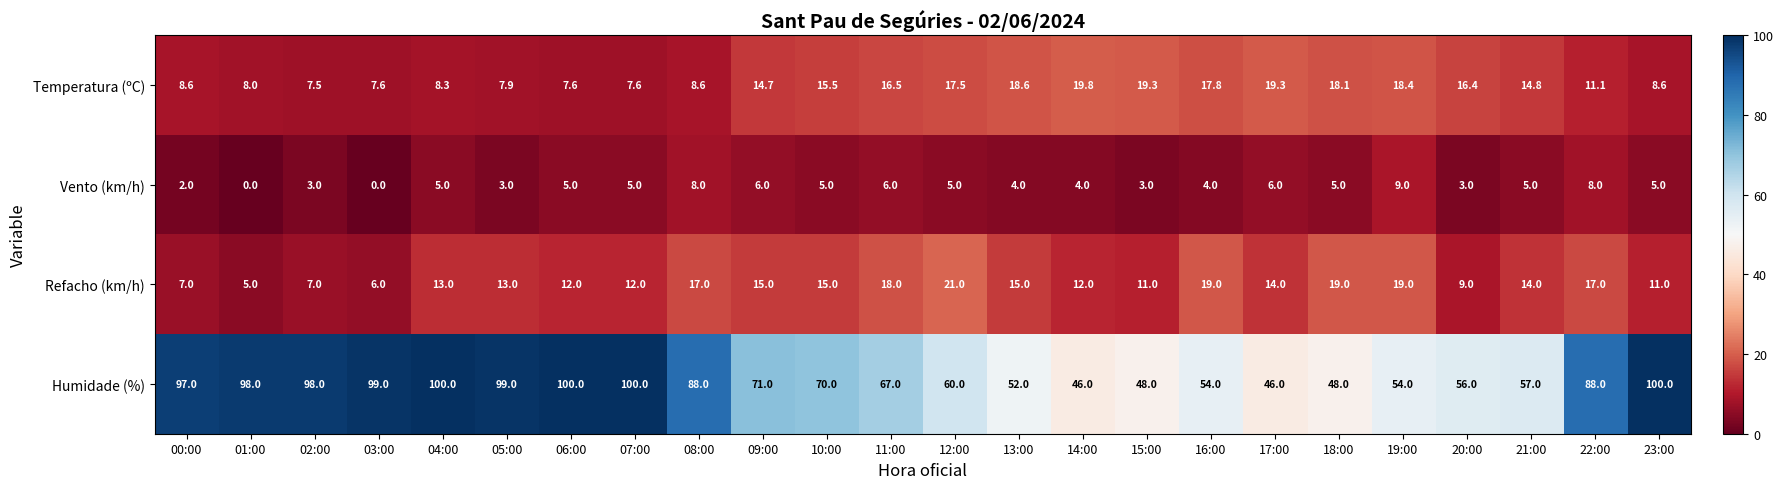

Rank the series at 10:00 from highest to lowest value.

Humidade (%), Temperatura (ºC), Refacho (km/h), Vento (km/h)